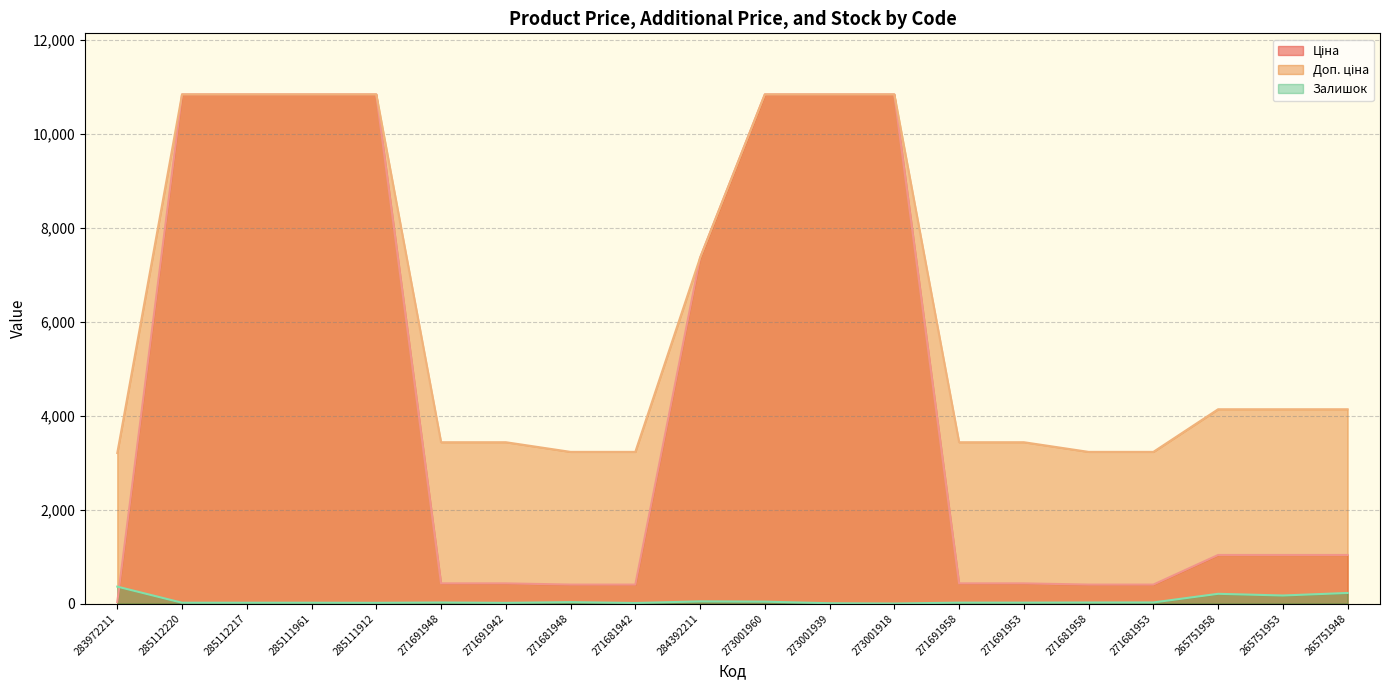

How many data points in Ціна are less than 1034?

9